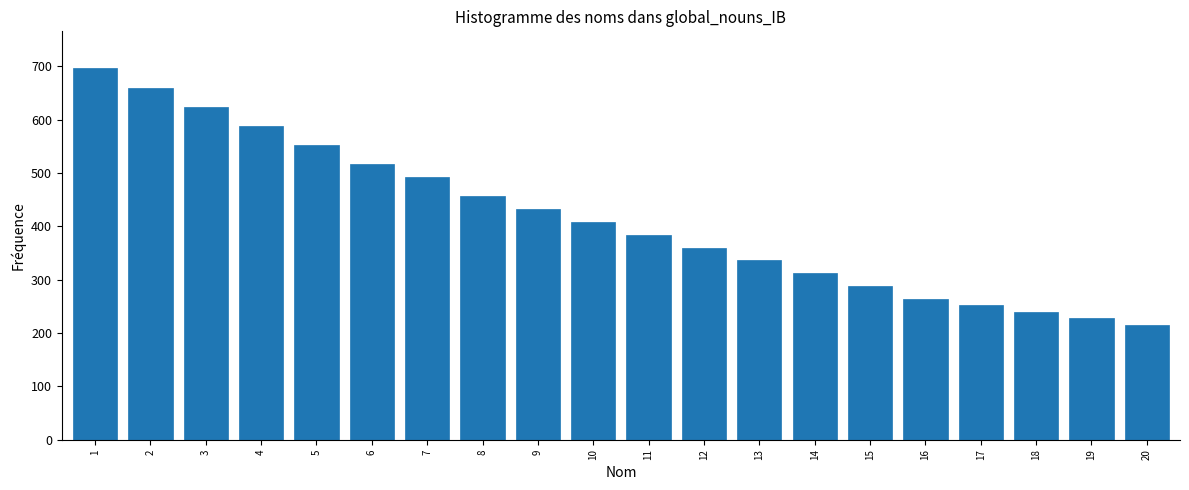

Reading left to right, what are all the values shown in this chart?

1=696	2=660	3=624	4=588	5=552	6=516	7=492	8=456	9=432	10=408	11=384	12=360	13=336	14=312	15=288	16=264	17=252	18=240	19=228	20=216